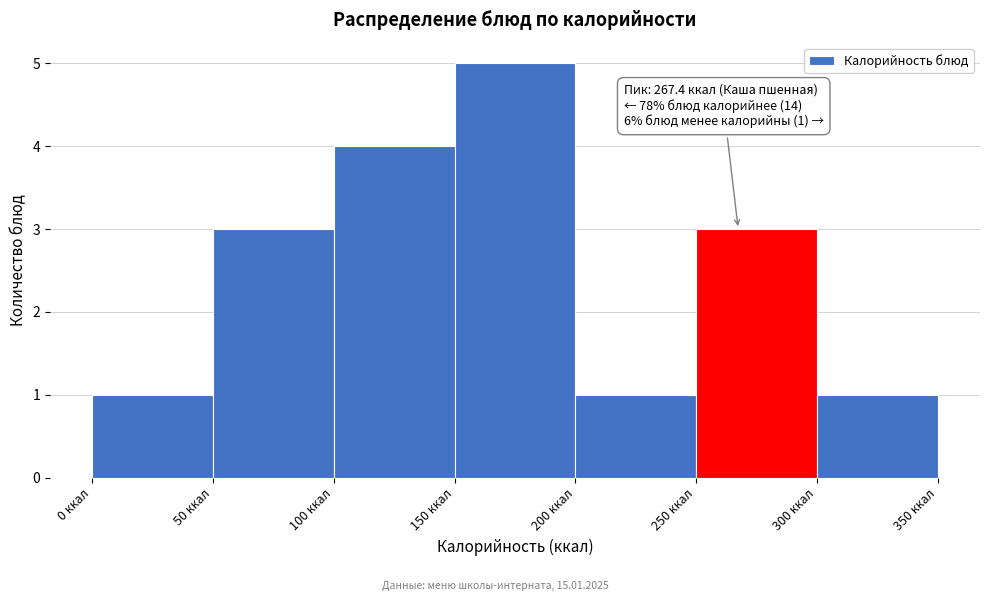

Over which range of the x-axis is the bar tallest?

150 to 200